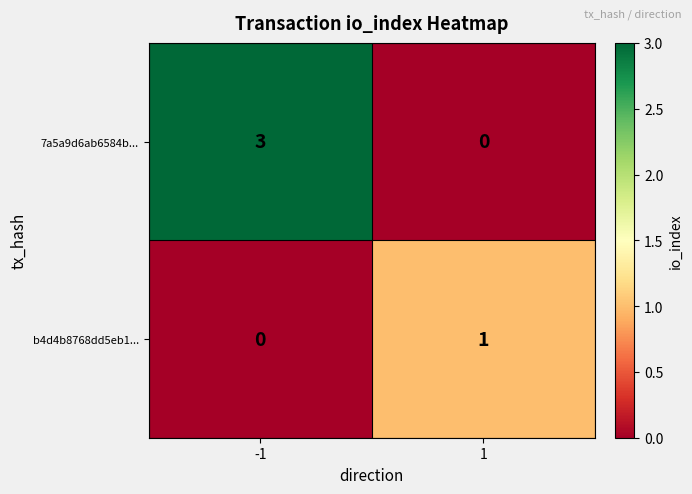

What is the greatest value displayed?

3